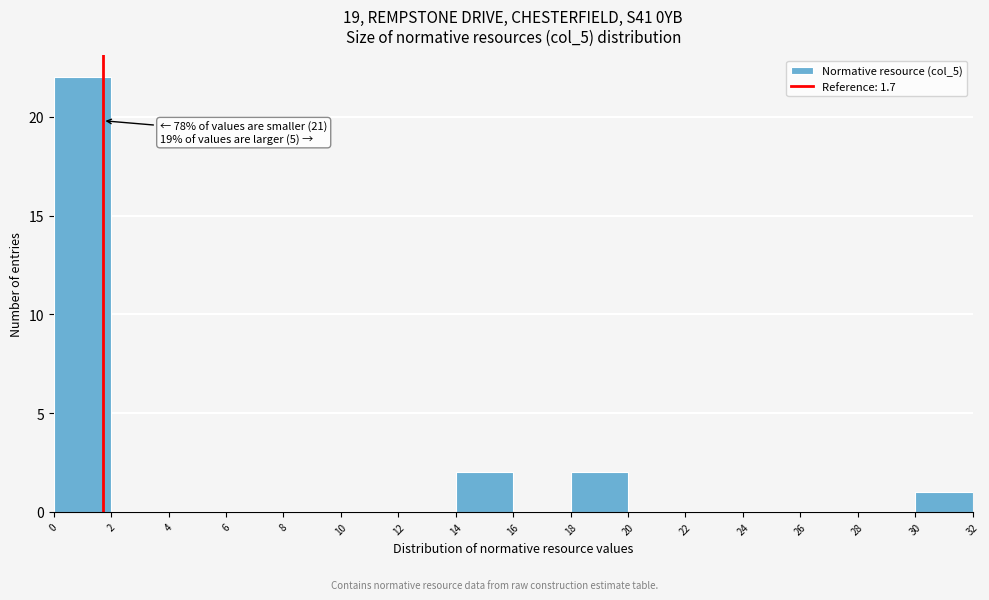

Which range on the x-axis has the tallest bar?

0 to 2